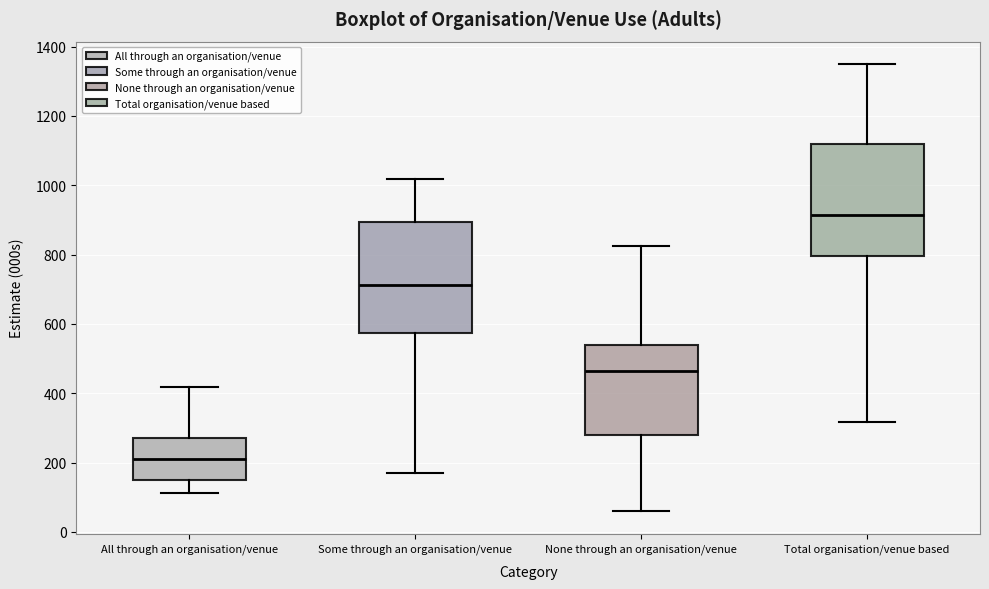

Which box has the highest median line?

Total organisation/venue based